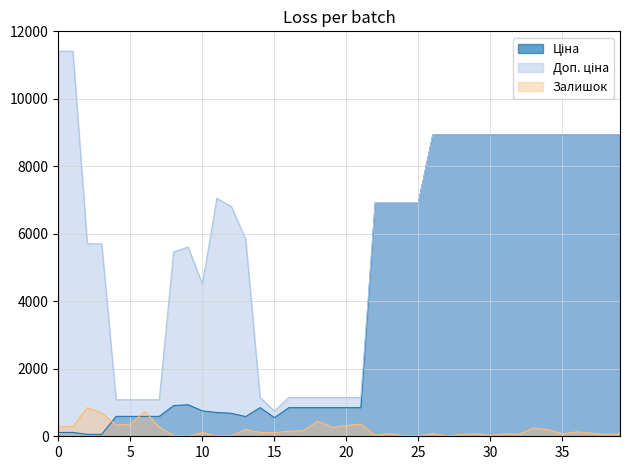

At which label is Ціна closest to 4495?

22